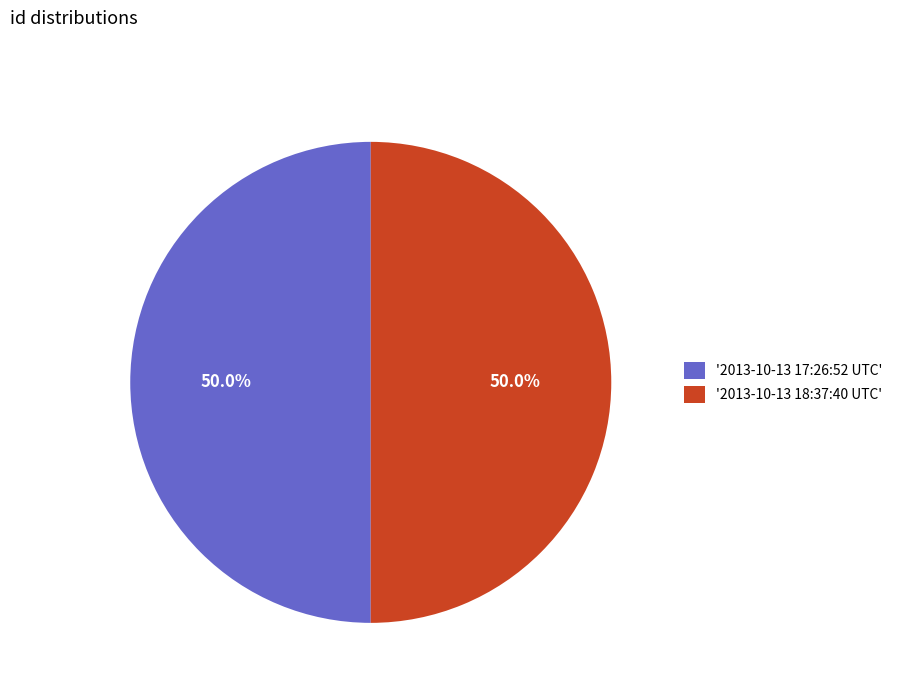

Combined, what portion of the pie is '2013-10-13 18:37:40 UTC' and '2013-10-13 17:26:52 UTC'?

100.0%